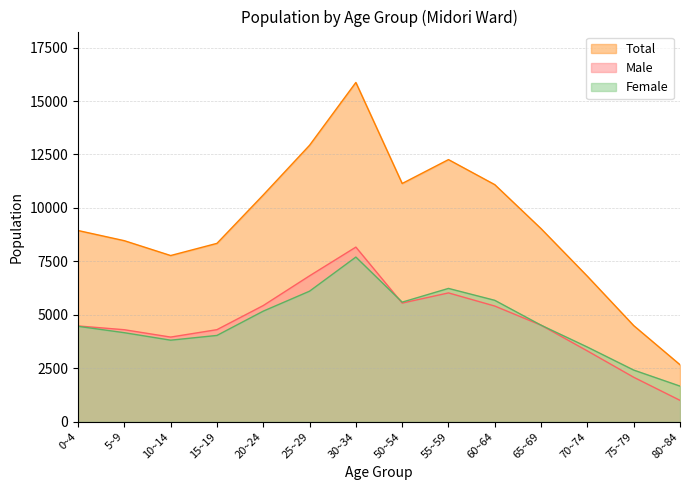

Is it true that Female equals 6235 at 55~59?

True